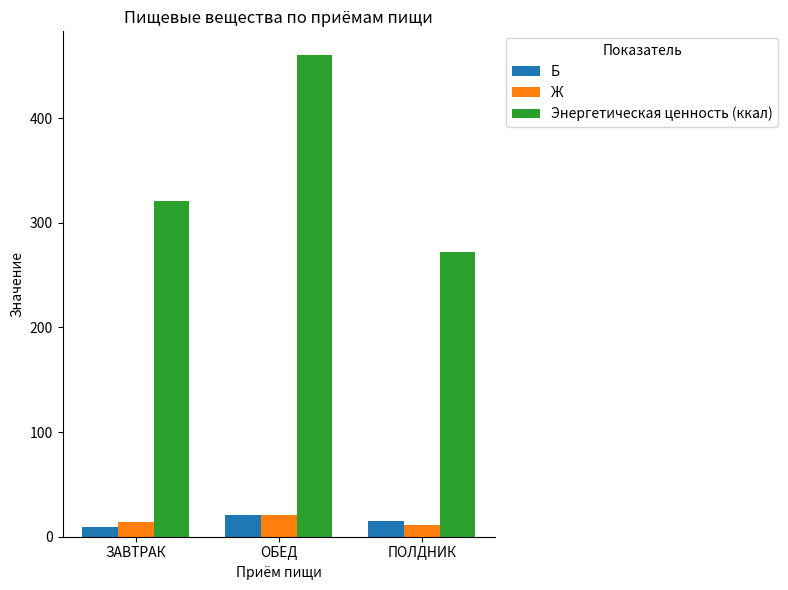

How many data points in Ж are less than 14?

1